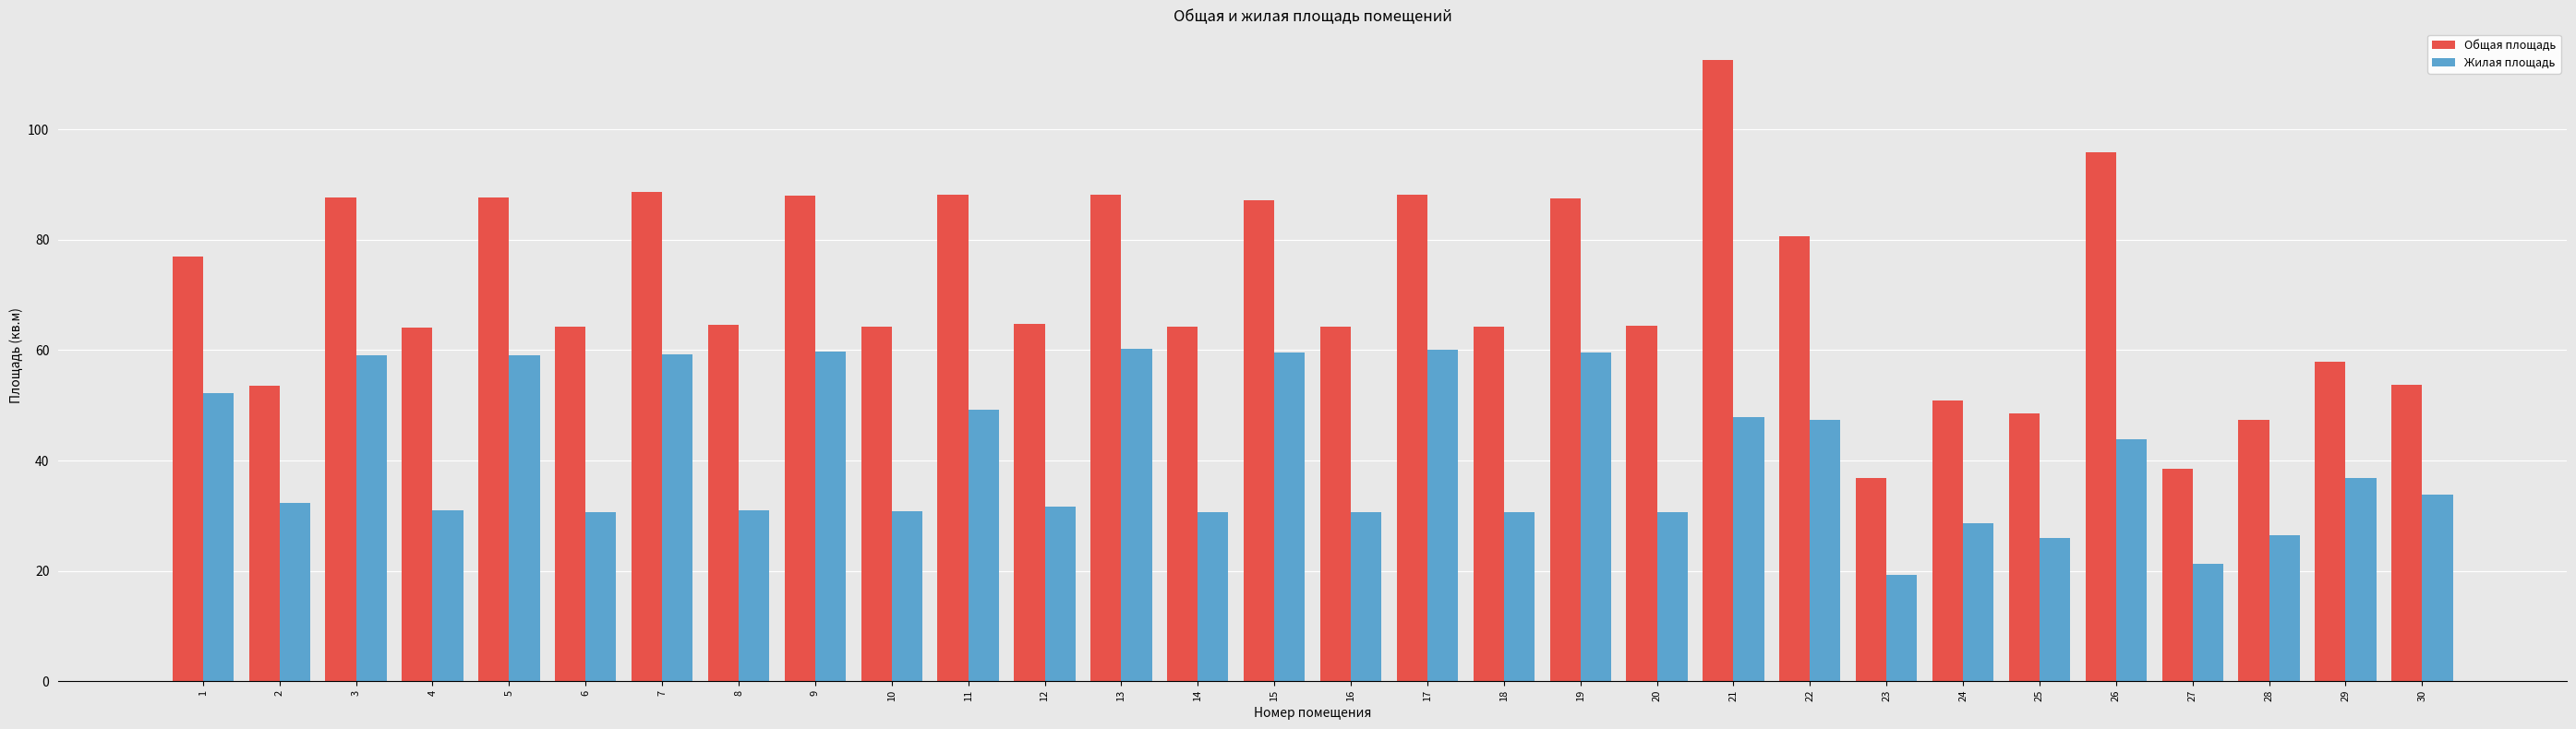

What is the minimum value for Жилая площадь?

19.2